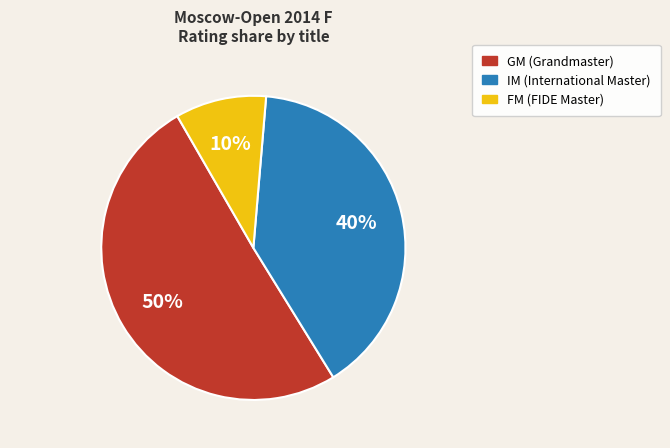

To the nearest percent, what is the average slice percentage?

33%